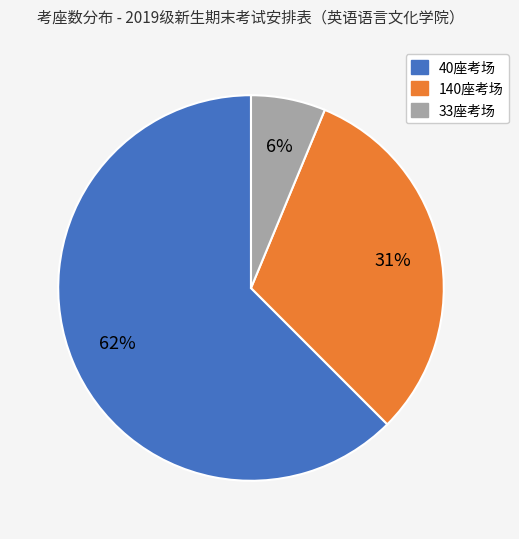

Is there any slice that represents more than half of the pie?

Yes